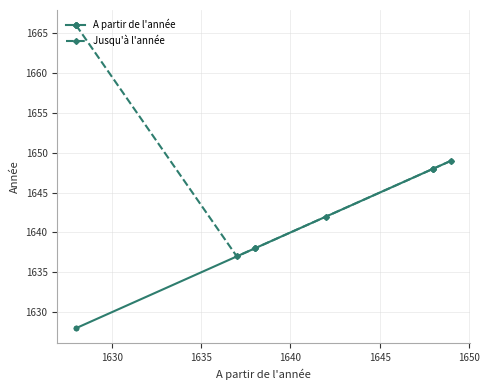

What is the difference between the A partir de l'année values at 1635 and 1650?

10